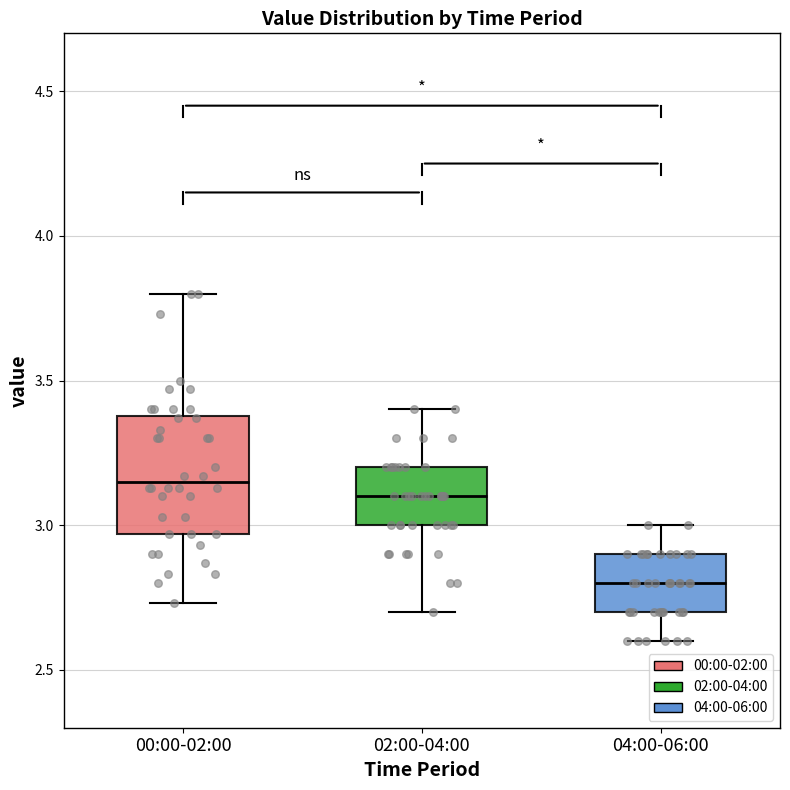

Where is the upper edge of the box for 02:00-04:00 on the y-axis? The values are not printed on the chart, so give them approximately, as read against the axis.

3.20